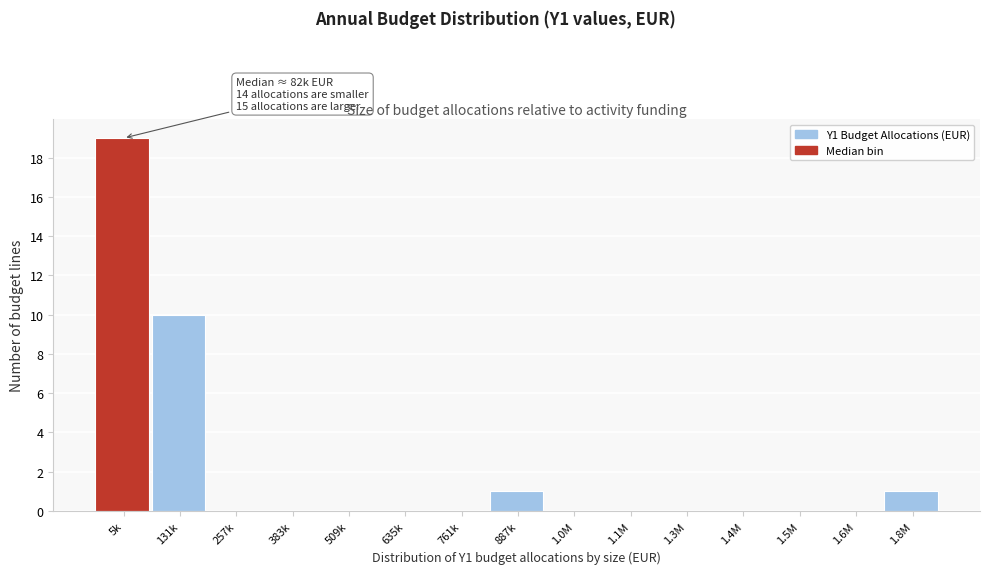

Reading right to left, what are all the values shown in this chart?

1.8M=1	1.6M=0	1.5M=0	1.4M=0	1.3M=0	1.1M=0	1.0M=0	887k=1	761k=0	635k=0	509k=0	383k=0	257k=0	131k=10	5k=19